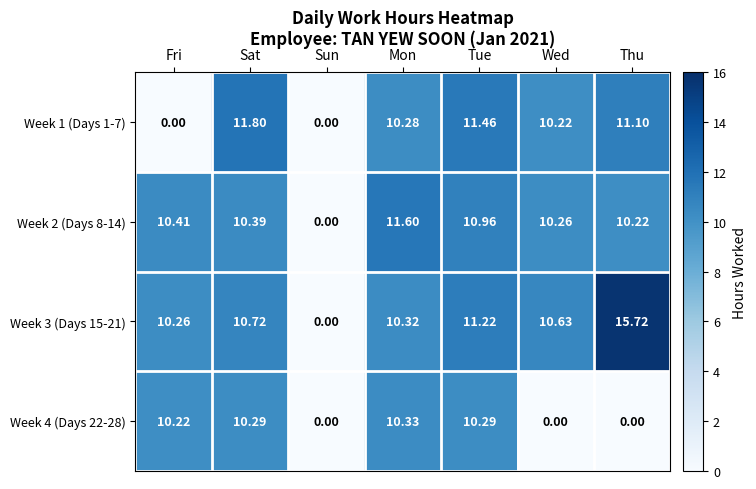

At which category does the chart reach its peak across all series?

Thu